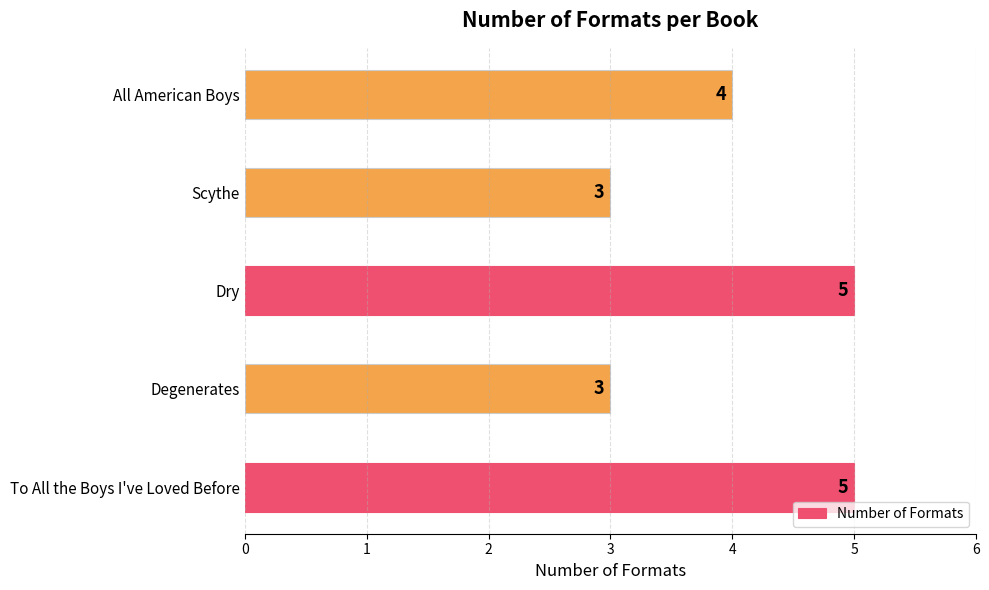

What is the greatest value displayed?

5